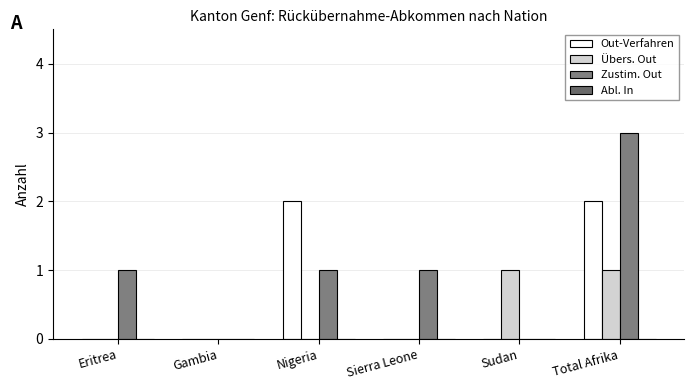

Which series has the largest total across all categories?

Zustim. Out